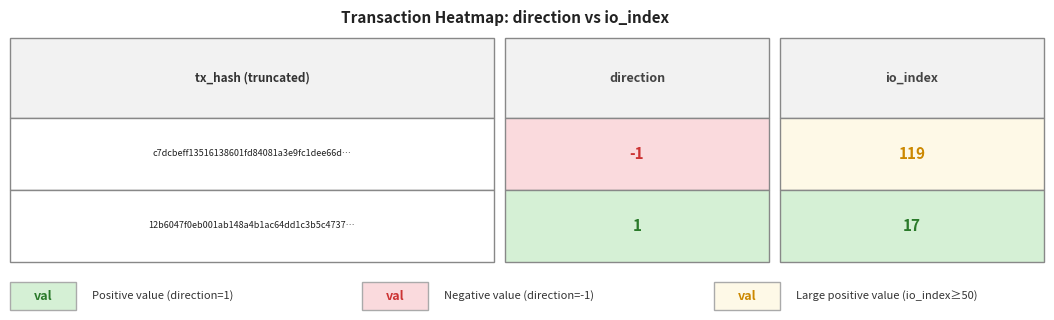

Which series changed the most between 0 and 1?

c7dcbeff13516138601fd84081a3e9fc1dee66d